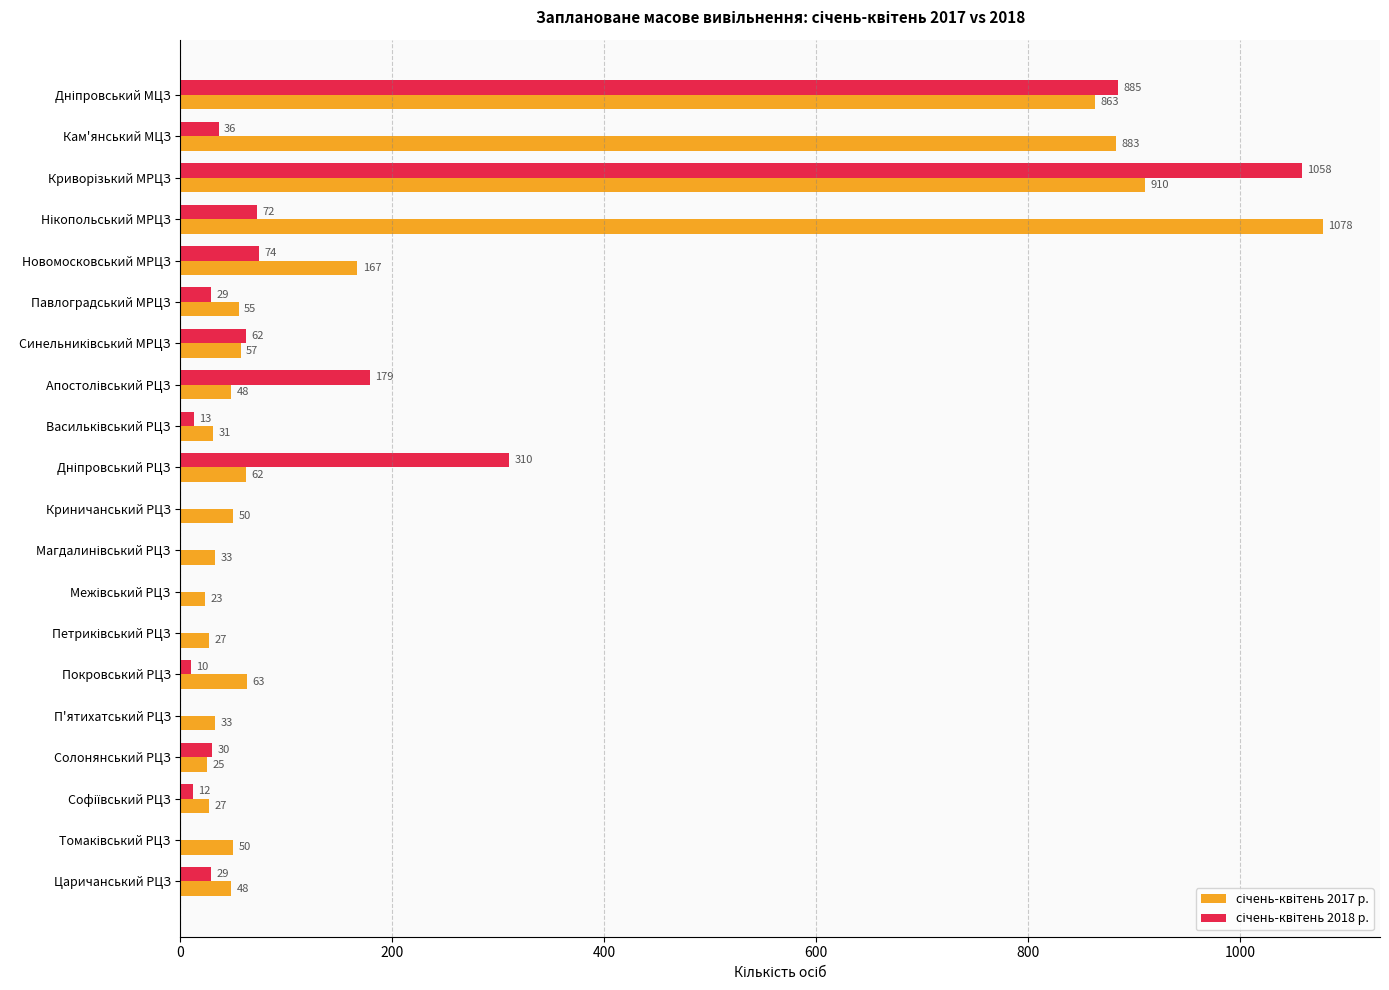

What is the maximum value shown in the chart?

1078